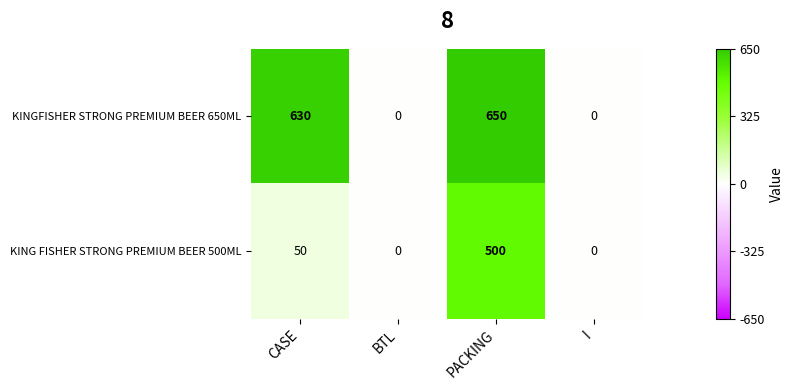

What is the difference between the highest and lowest values at PACKING?

150